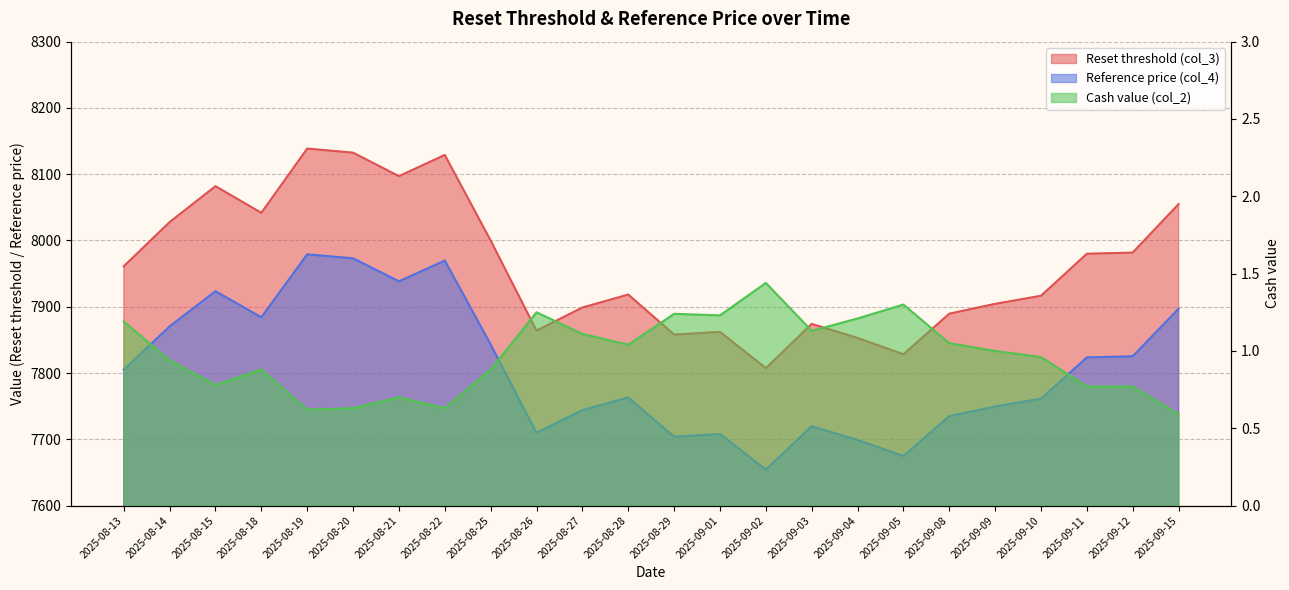

Reading right to left, what are all the values shown in this chart?

Reset threshold (col_3): 2025-09-15=8054.9	2025-09-12=7981.7	2025-09-11=7980.0	2025-09-10=7916.5	2025-09-09=7904.4	2025-09-08=7889.5	2025-09-05=7828.3	2025-09-04=7852.9	2025-09-03=7874.1	2025-09-02=7807.3	2025-09-01=7862.1	2025-08-29=7858.0	2025-08-28=7918.4	2025-08-27=7898.8	2025-08-26=7864.0	2025-08-25=7999.9	2025-08-22=8129.1	2025-08-21=8097.1	2025-08-20=8132.5	2025-08-19=8138.7	2025-08-18=8041.7	2025-08-15=8081.9	2025-08-14=8027.7	2025-08-13=7961.1
Reference price (col_4): 2025-09-15=7896.9	2025-09-12=7825.2	2025-09-11=7823.5	2025-09-10=7761.3	2025-09-09=7749.4	2025-09-08=7734.8	2025-09-05=7674.8	2025-09-04=7698.9	2025-09-03=7719.7	2025-09-02=7654.2	2025-09-01=7707.9	2025-08-29=7703.9	2025-08-28=7763.1	2025-08-27=7743.9	2025-08-26=7709.8	2025-08-25=7843.0	2025-08-22=7969.7	2025-08-21=7938.3	2025-08-20=7973.0	2025-08-19=7979.1	2025-08-18=7884.1	2025-08-15=7923.4	2025-08-14=7870.3	2025-08-13=7805.0
Cash value (col_2): 2025-09-15=0.6	2025-09-12=0.8	2025-09-11=0.8	2025-09-10=1.0	2025-09-09=1.0	2025-09-08=1.1	2025-09-05=1.3	2025-09-04=1.2	2025-09-03=1.1	2025-09-02=1.4	2025-09-01=1.2	2025-08-29=1.2	2025-08-28=1.0	2025-08-27=1.1	2025-08-26=1.2	2025-08-25=0.9	2025-08-22=0.6	2025-08-21=0.7	2025-08-20=0.6	2025-08-19=0.6	2025-08-18=0.9	2025-08-15=0.8	2025-08-14=0.9	2025-08-13=1.2